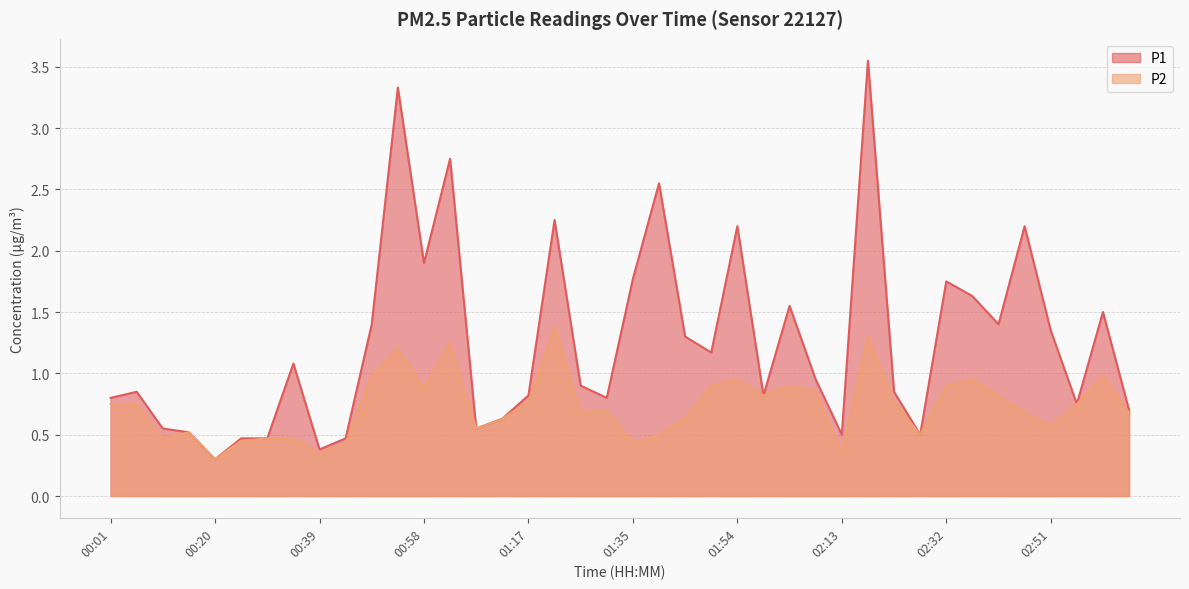

How many interior local valleys does the P2 series have?

11